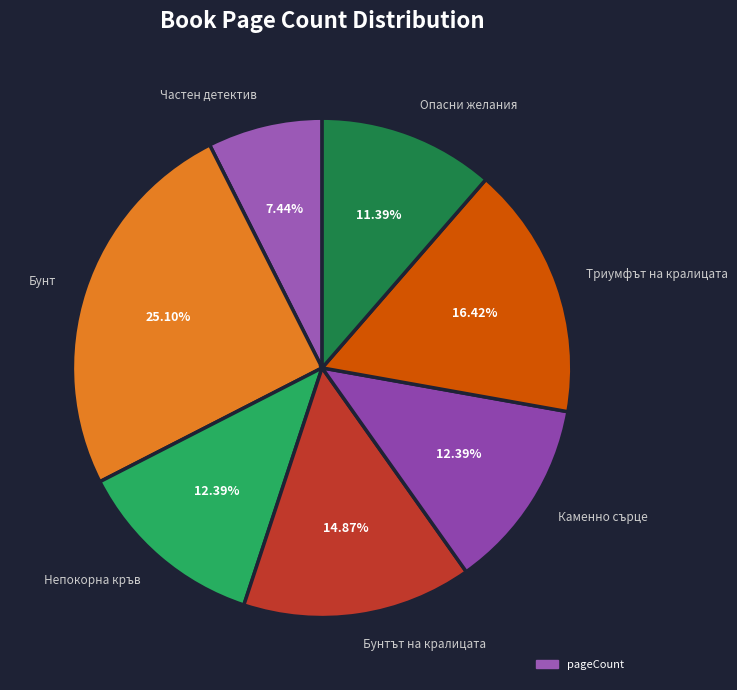

What percentage is the Частен детектив slice, to the nearest percent?

7%